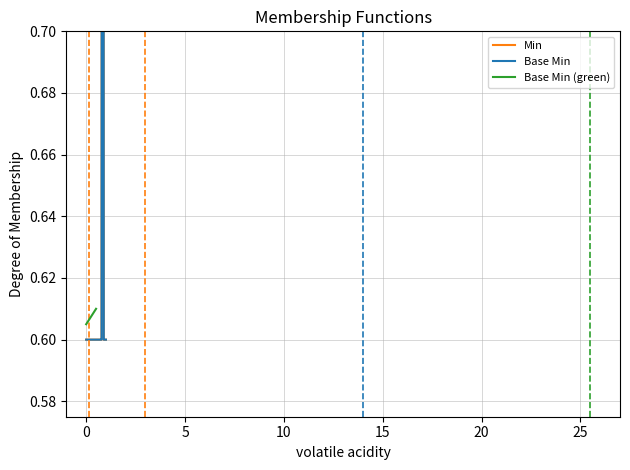

The Min series shows 0.4 at Condition.extension. True or false?

False